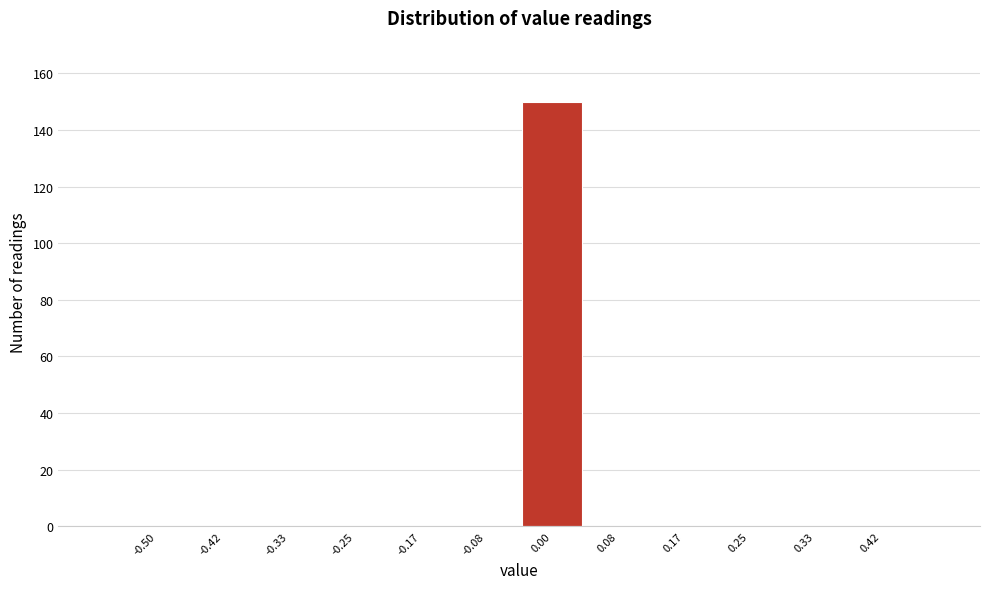

What is the sum of all values?

150